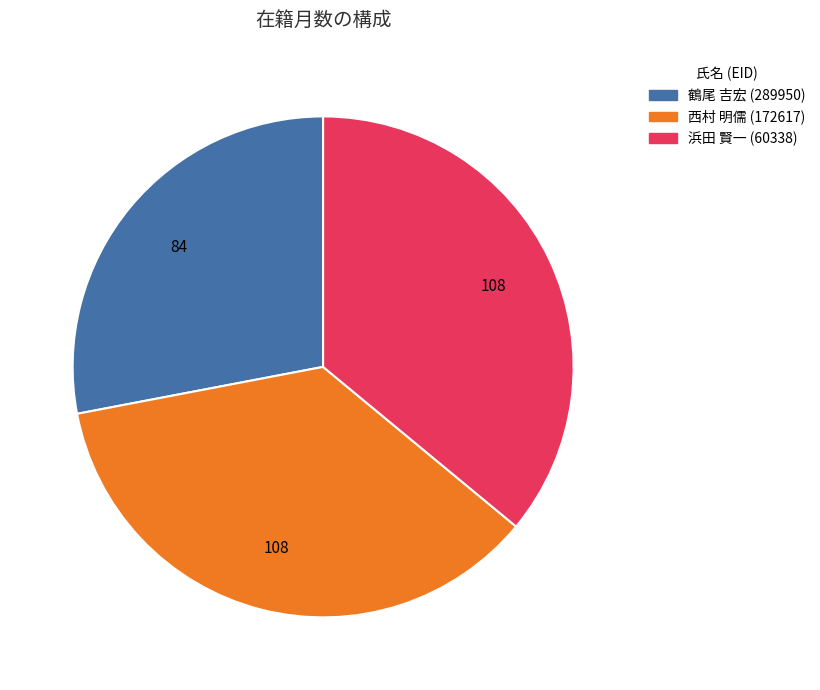

Does any single category account for the majority?

No